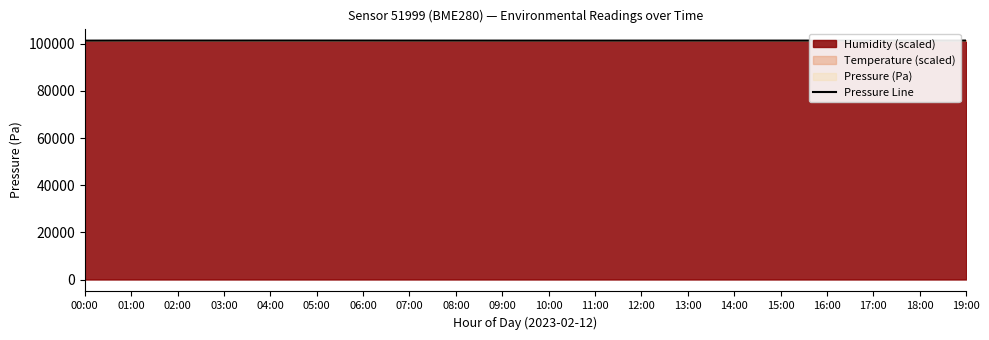

What is the difference between the maximum and minimum values?

30.7